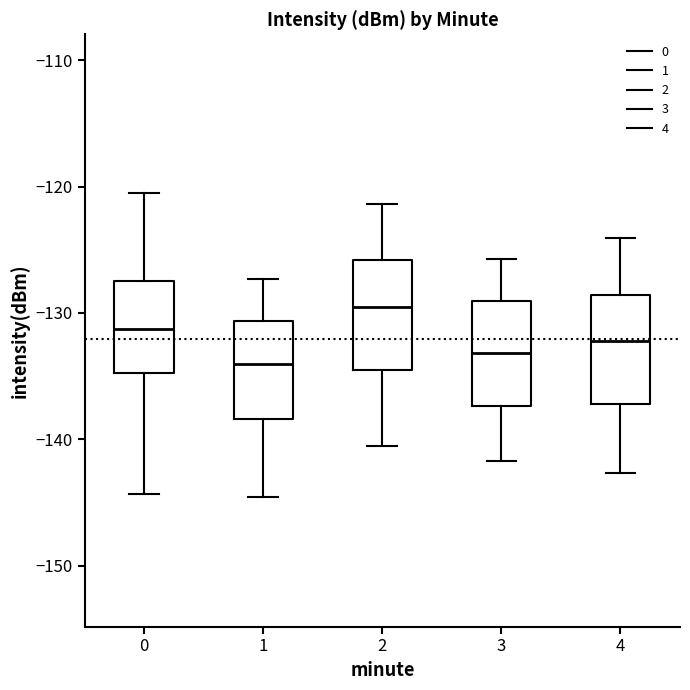

Reading left to right, read every box against the y-axis: the position of its median line, the range the box covers, and the ends of its whiskers. The values are not printed on the chart, so give them approximately, as read against the axis.

0: median -131, box -135 to -127, whiskers -144 to -120
1: median -134, box -138 to -131, whiskers -145 to -127
2: median -129, box -134 to -126, whiskers -140 to -121
3: median -133, box -137 to -129, whiskers -142 to -126
4: median -132, box -137 to -129, whiskers -143 to -124